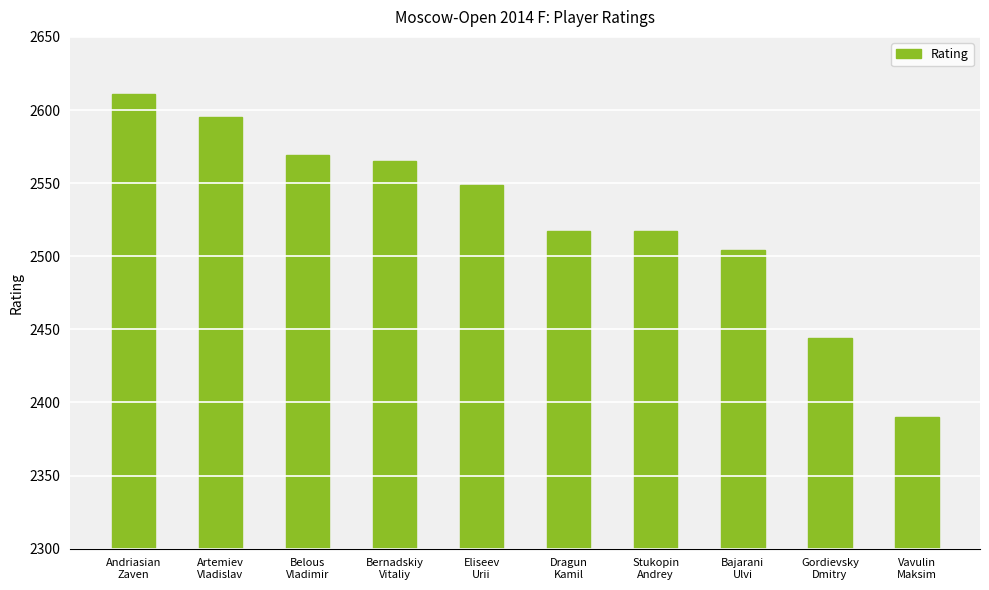

Which label corresponds to the largest value in the chart?

Andriasian
Zaven